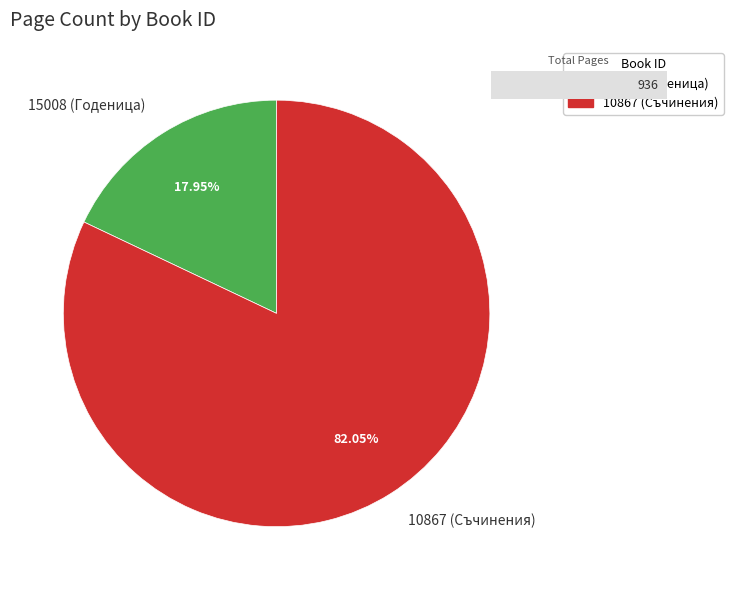

How many slices are in this pie chart?

2